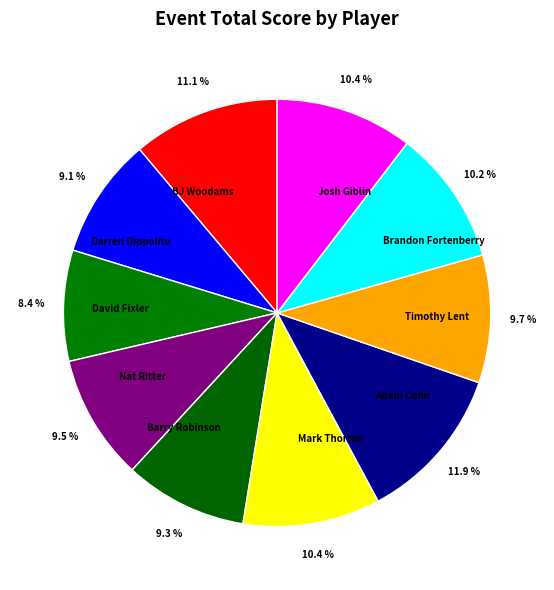

Approximately how many times larger is the value at BJ Woodams compared to David Fixler?

1.3